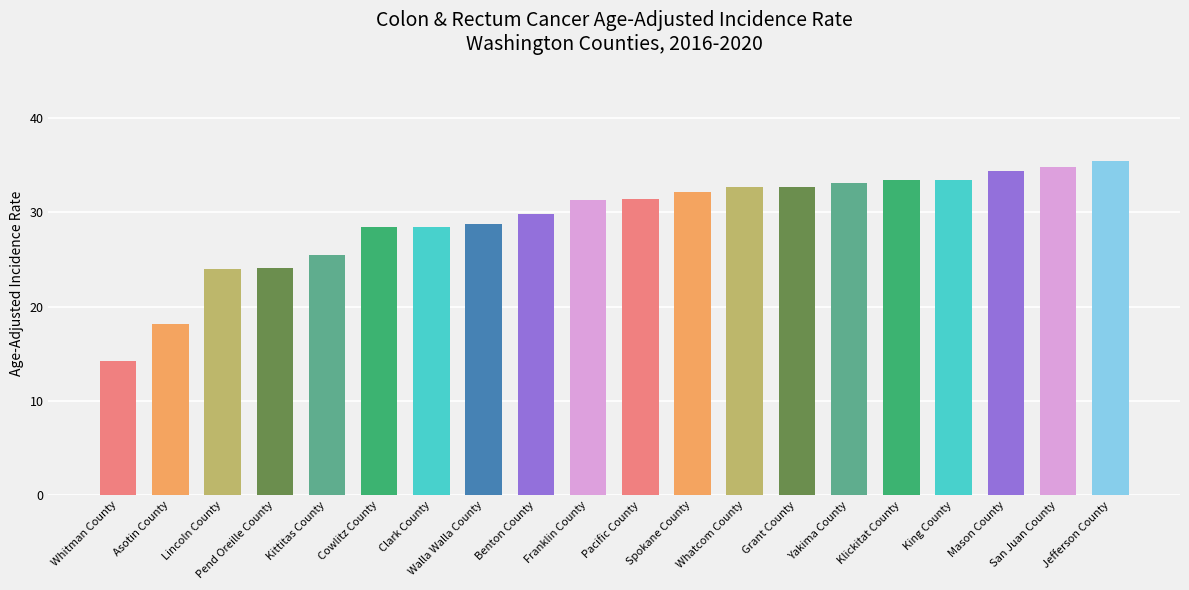

What position from the left is Pend Oreille County?

4